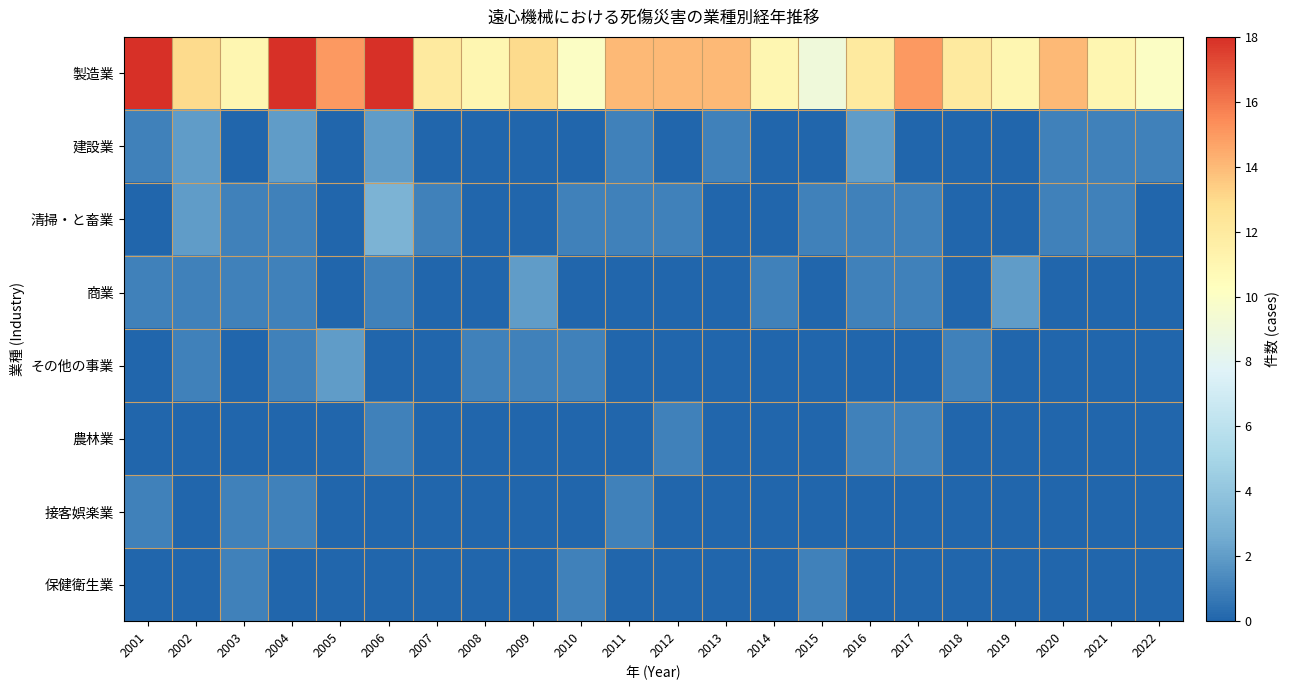

What is the total value across all series at 2017?

18